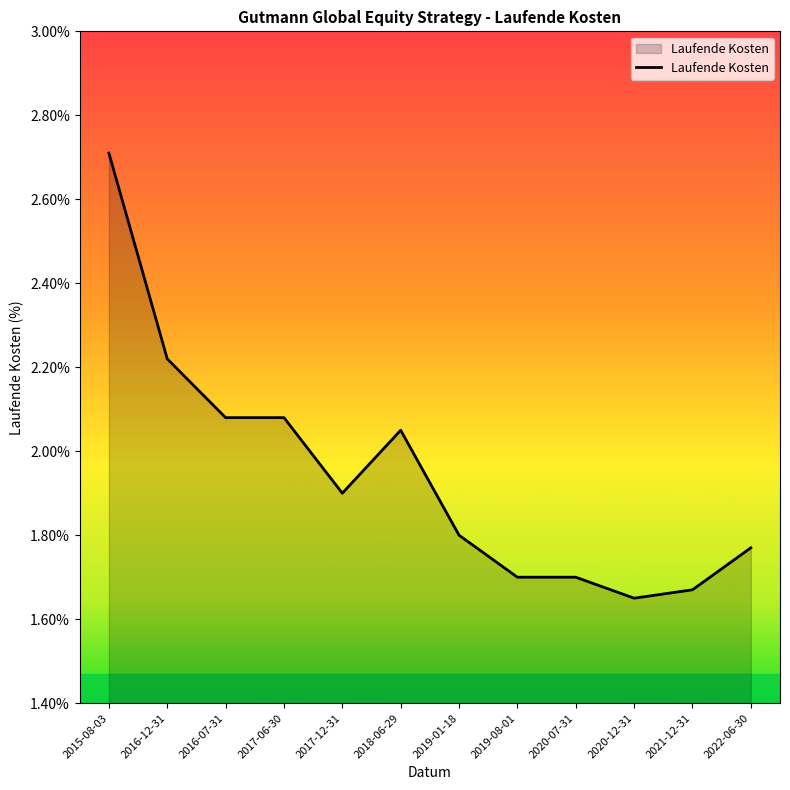

Where is the data nearest to the value 2?

2018-06-29